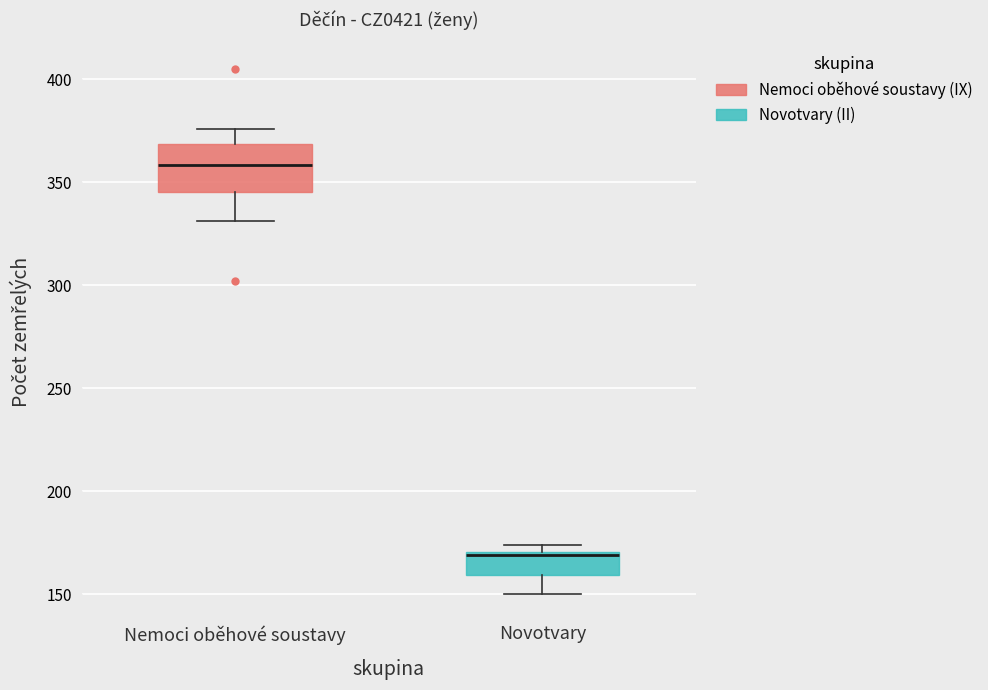

Which box is the tallest, from its lower edge to its upper edge?

Nemoci oběhové soustavy